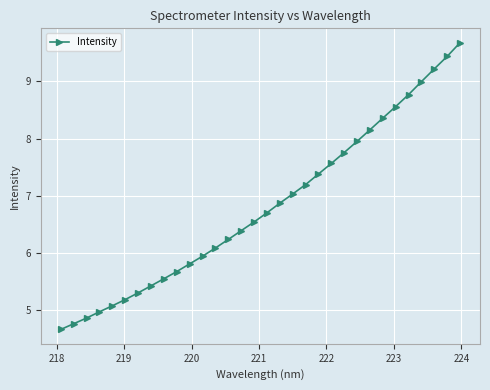

How many lines are shown in the chart?

1